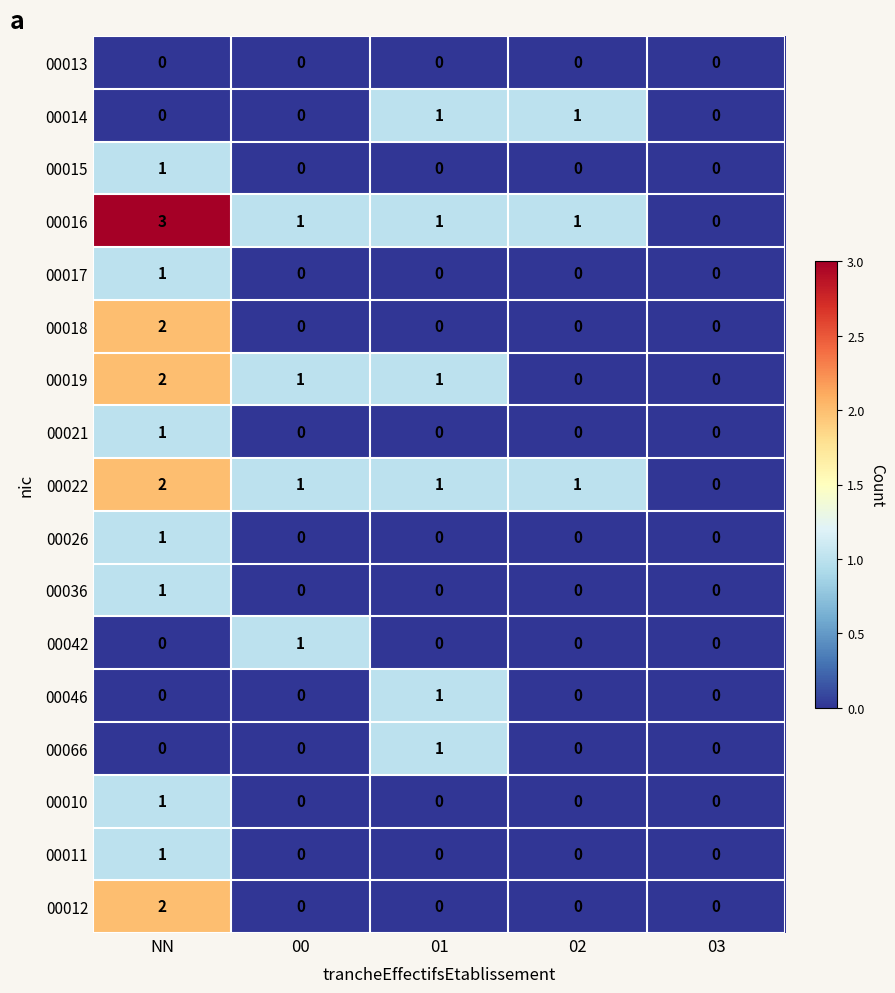

Which series has the largest range (max minus min)?

00016